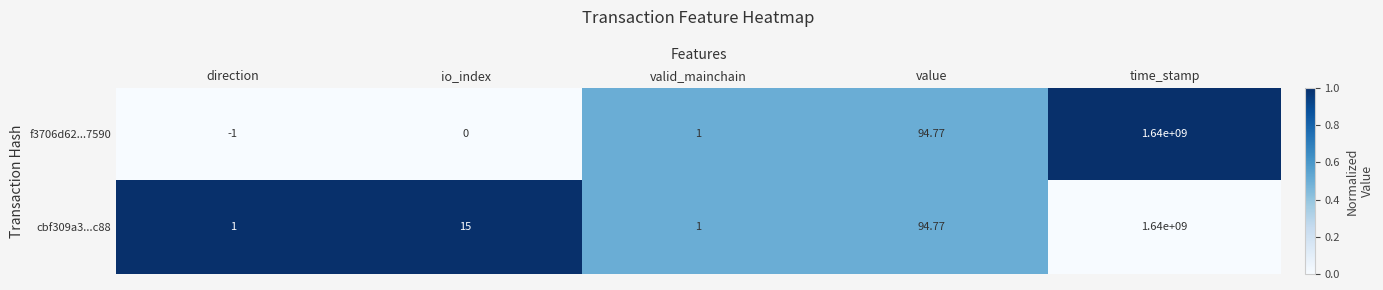

Is the value of cbf309a3...c88 at direction greater than the value of f3706d62...7590 at time_stamp?

No